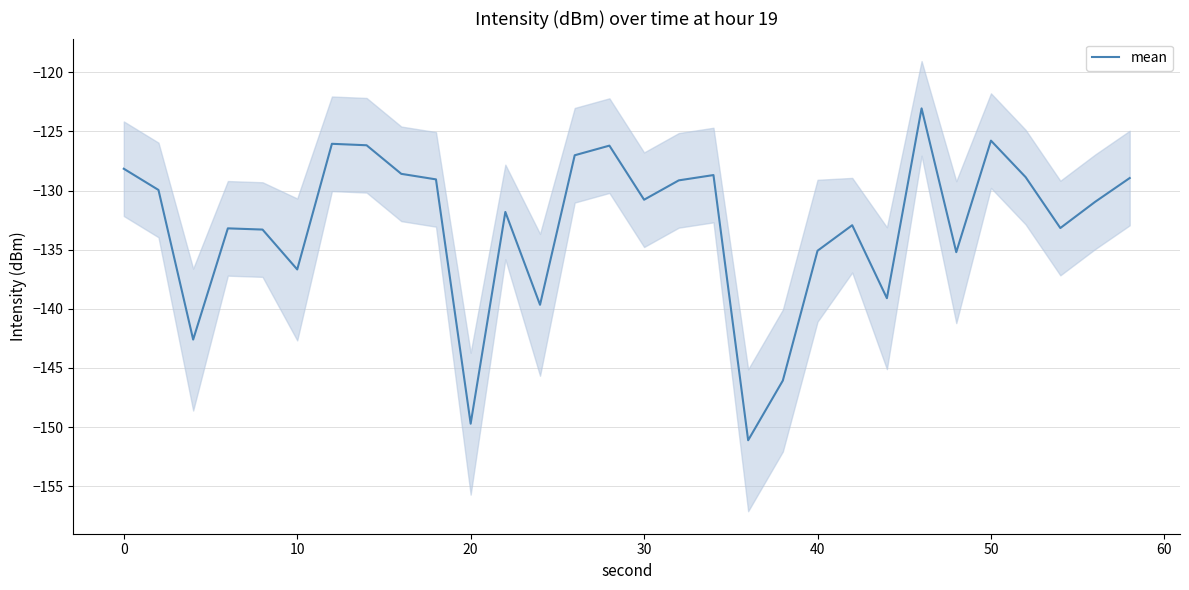

What is the minimum value for mean?

-151.1